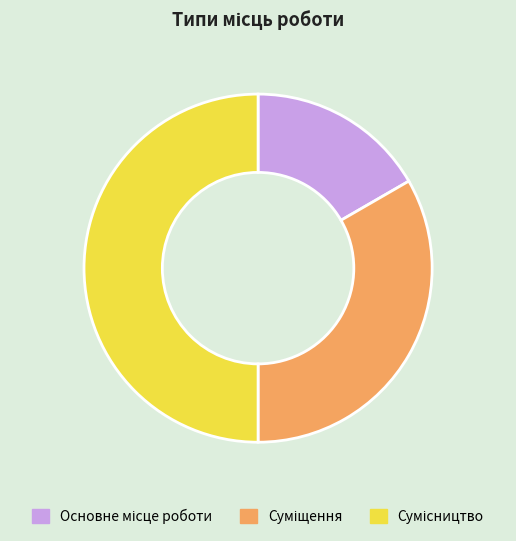

Which slice is the largest?

Сумісництво